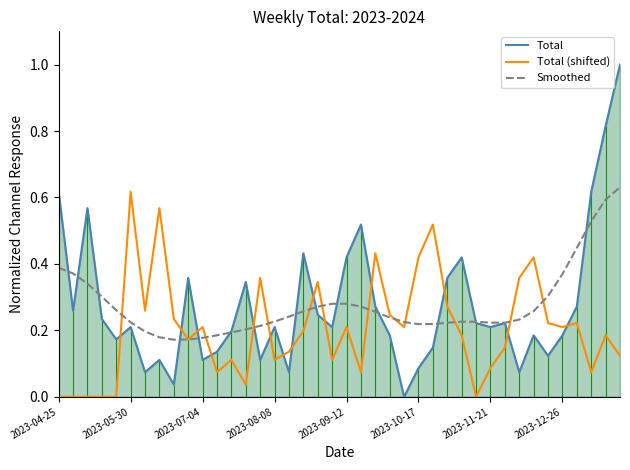

Is it true that Total (shifted) equals 0.0 at 29?

True